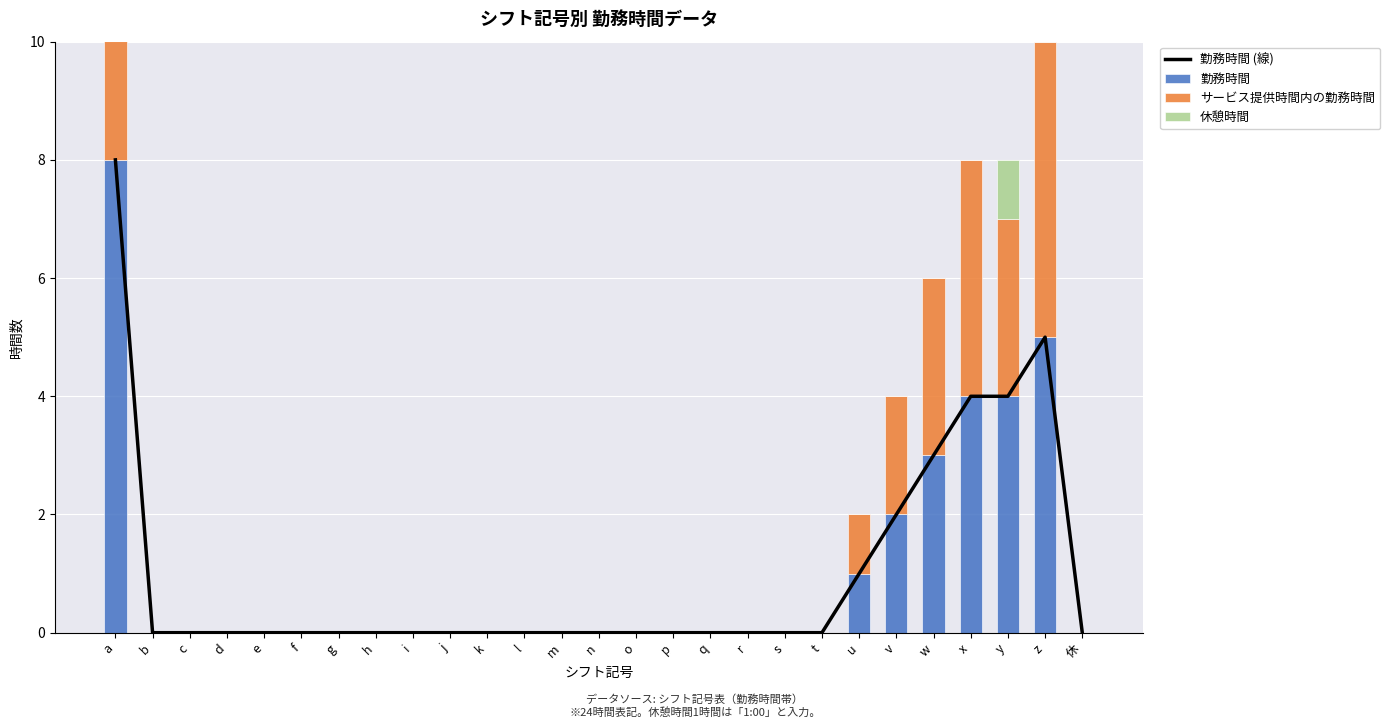

What is the spread (max minus min) of values at a?

7